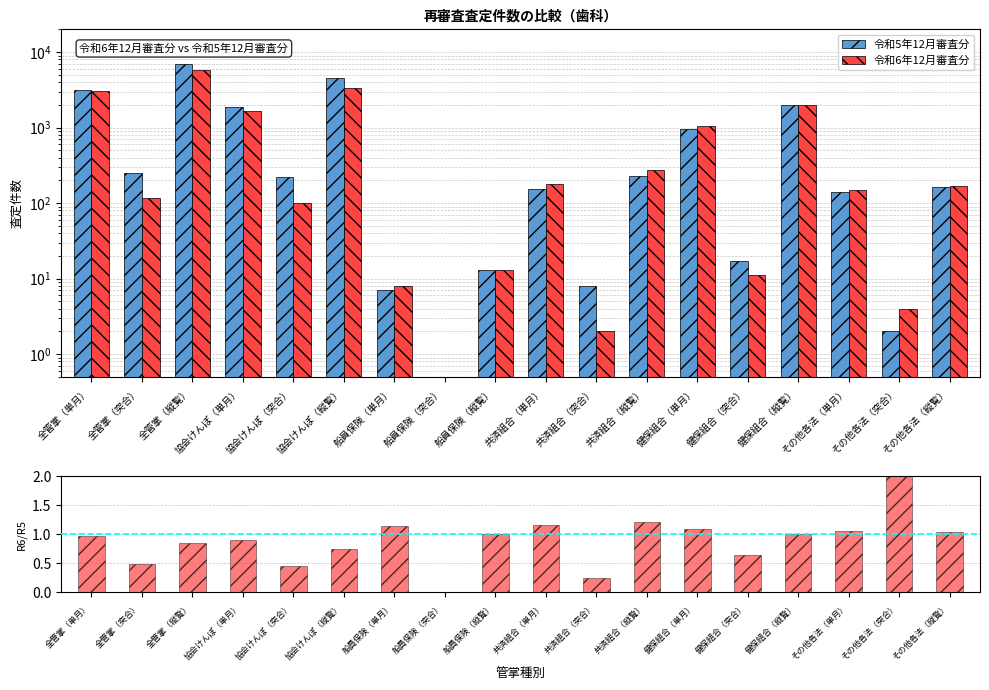

What is the sum of the 令和6年12月審査分 values at 協会けんぽ（単月） and 健保組合（突合）?

1673.0